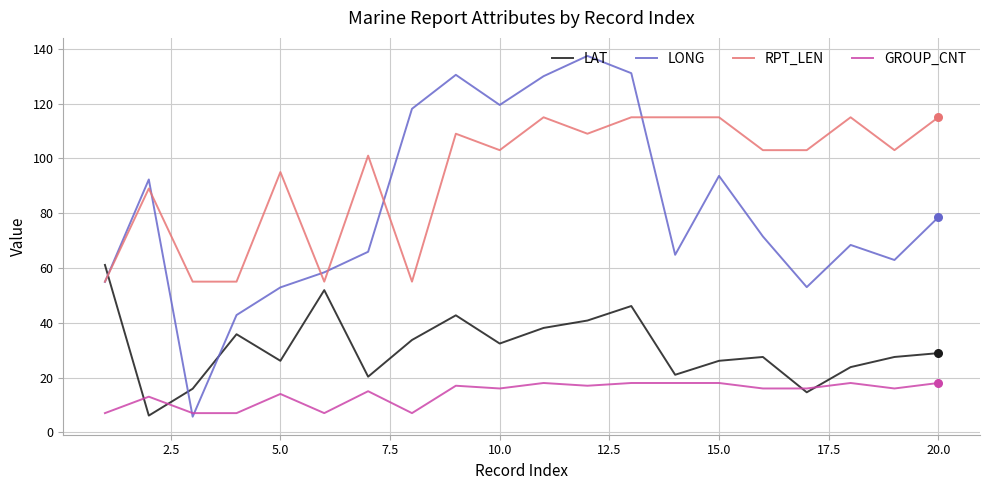

Rank the series by their maximum value, from highest to lowest.

LONG, RPT_LEN, LAT, GROUP_CNT